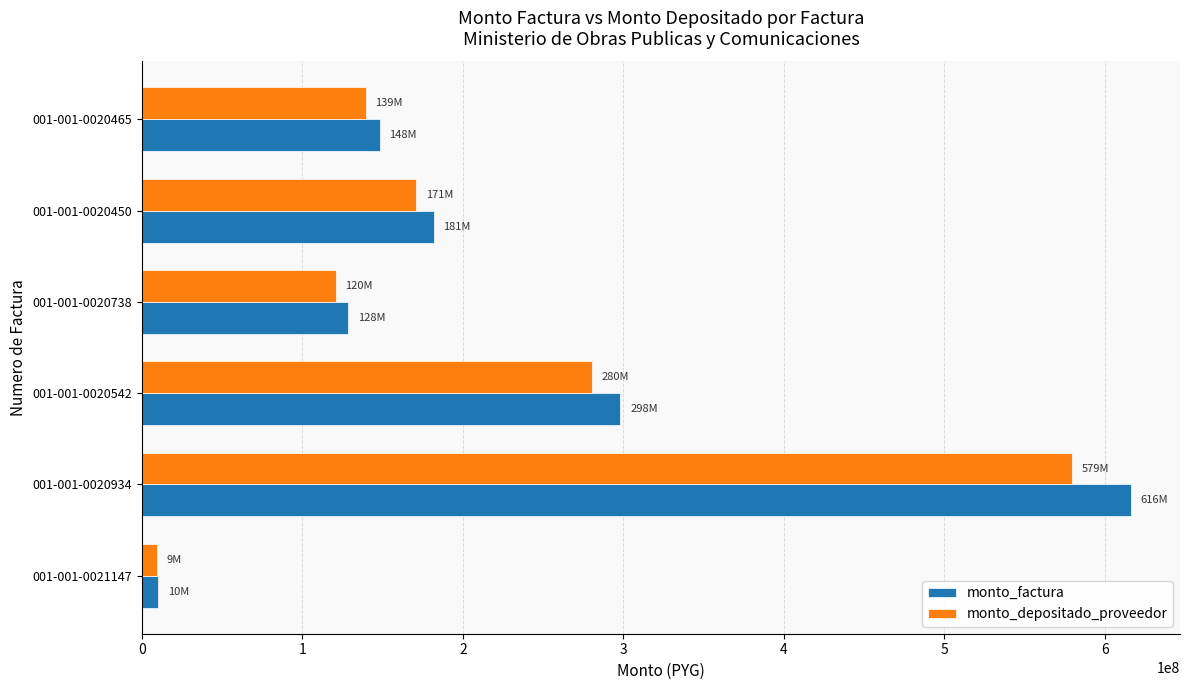

What is the difference between the highest and lowest values at 001-001-0020934?

36324849